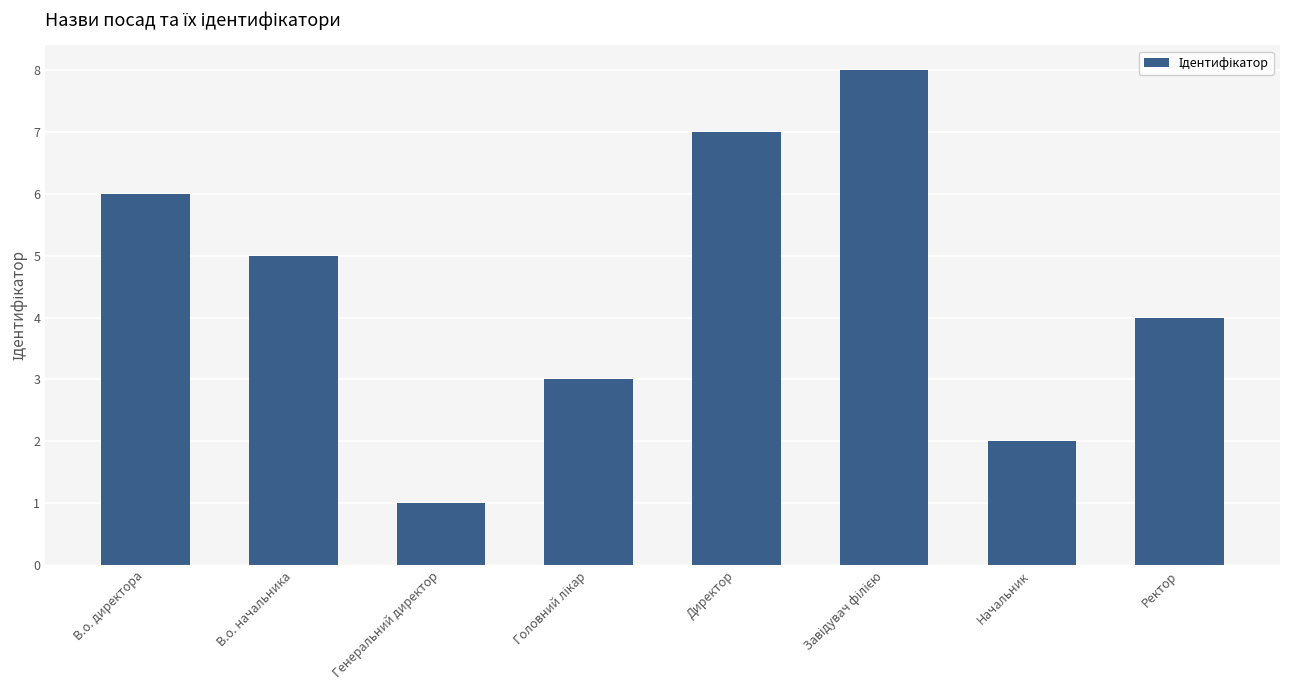

Approximately how many times larger is the value at В.о. начальника compared to В.о. директора?

0.8